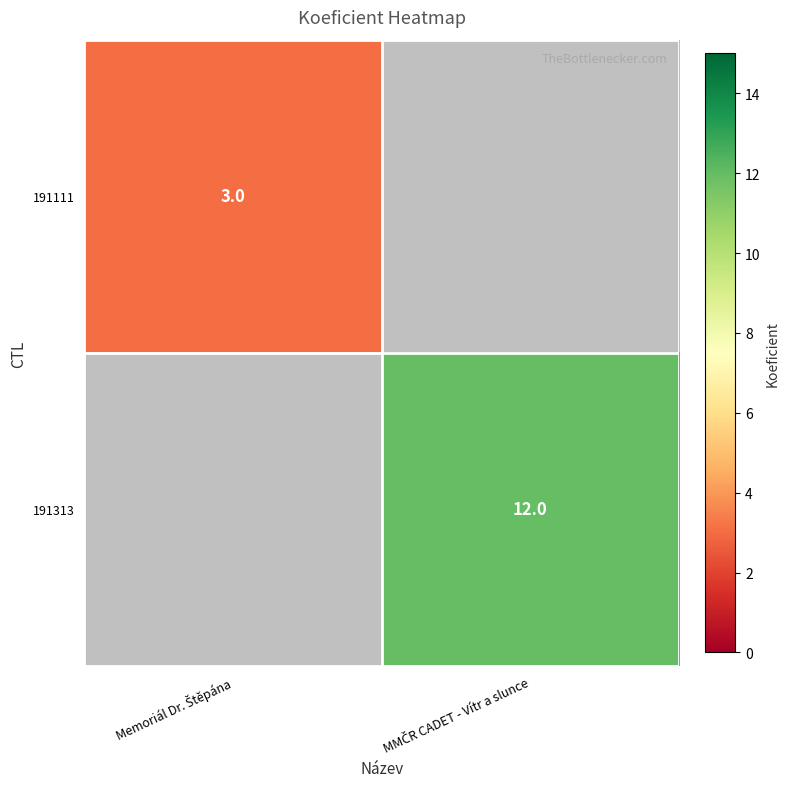

Which category has the lowest value across all series?

Memoriál Dr. Štěpána